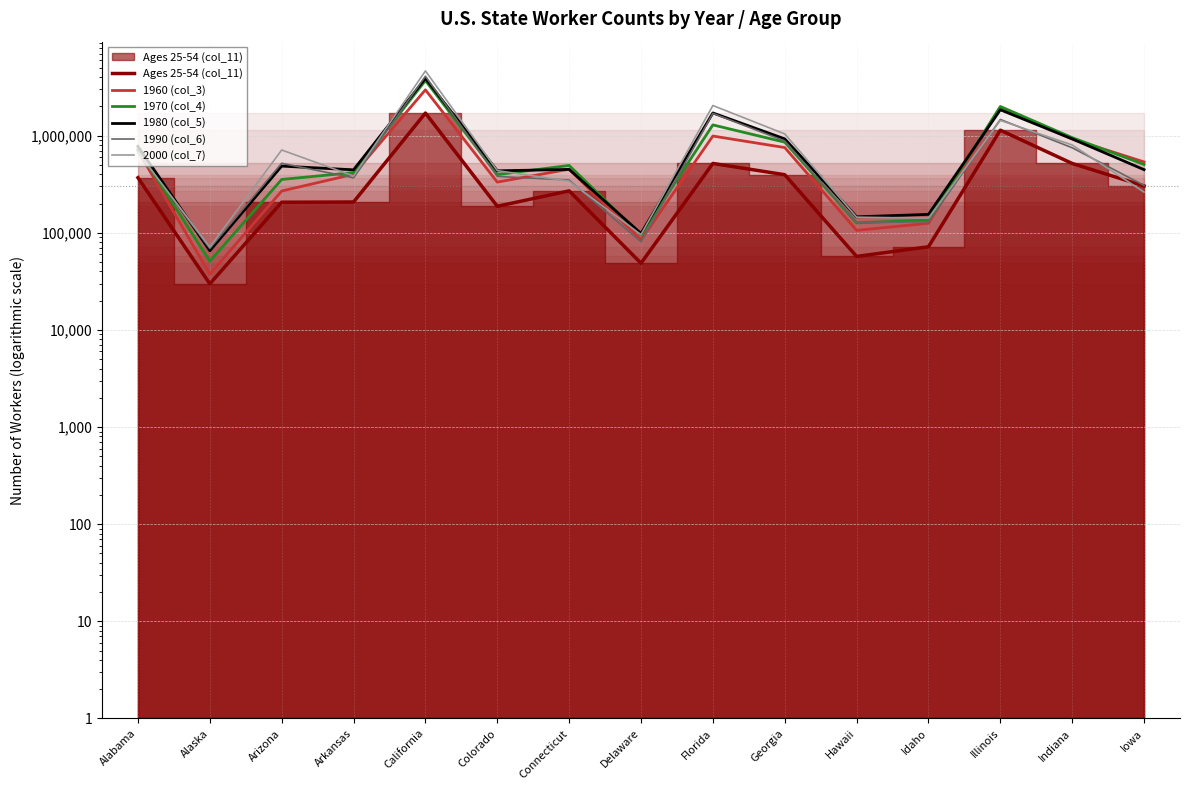

Where does the Ages 25-54 (col_11) series first go above 270220?

Alabama